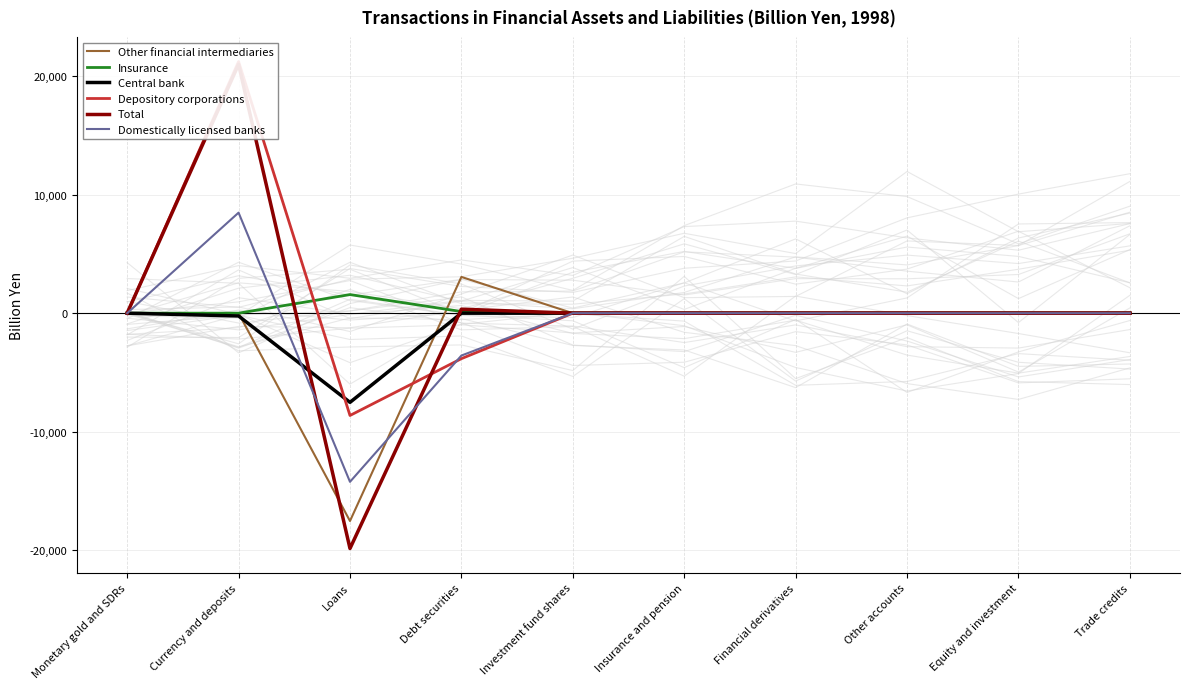

At which category is the sum across all series the highest?

Currency and deposits